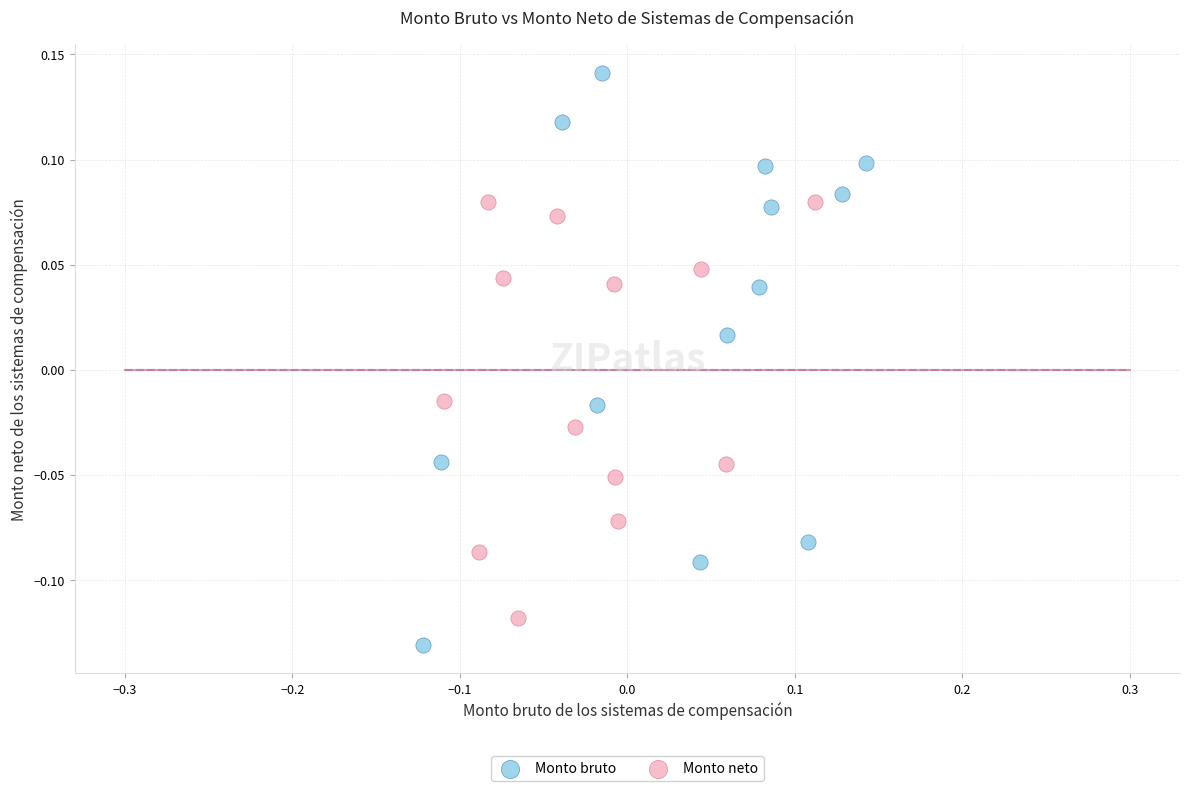

Which series reaches the minimum Y coordinate?

Monto bruto